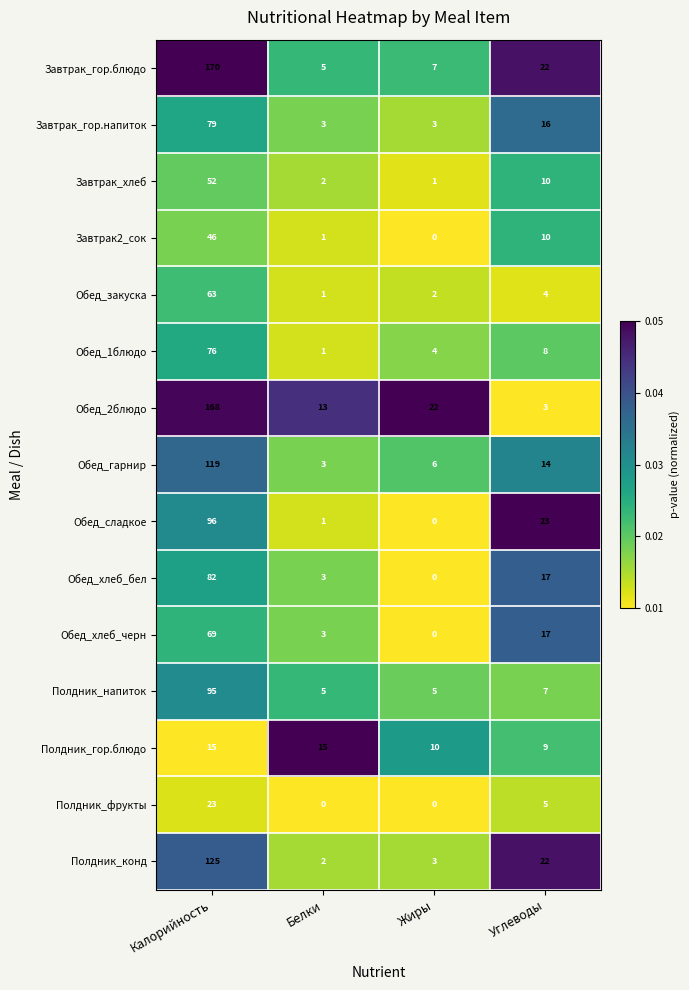

What is the total value across all series at Углеводы?

187